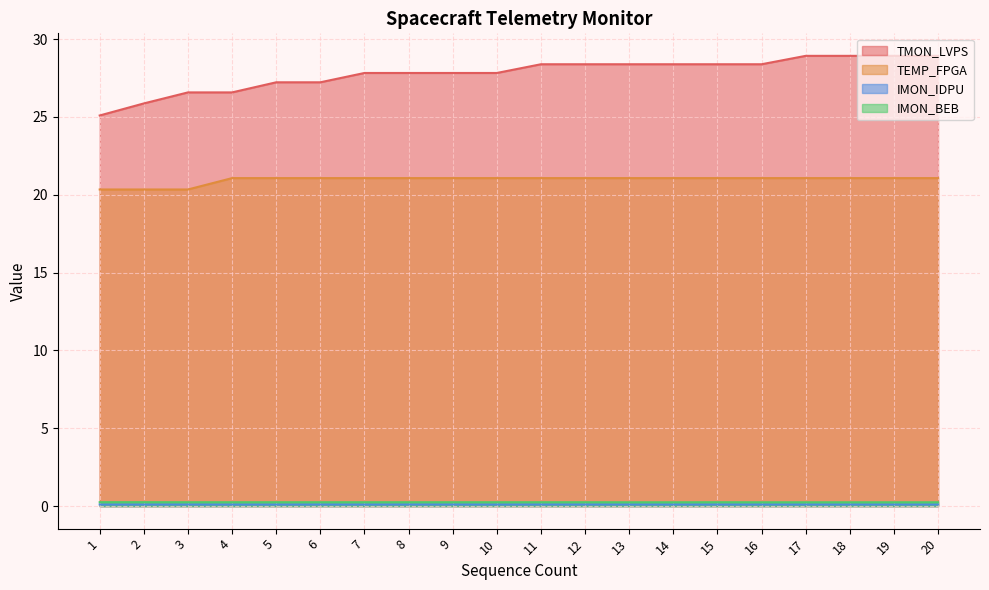

At which category is the sum across all series the highest?

17